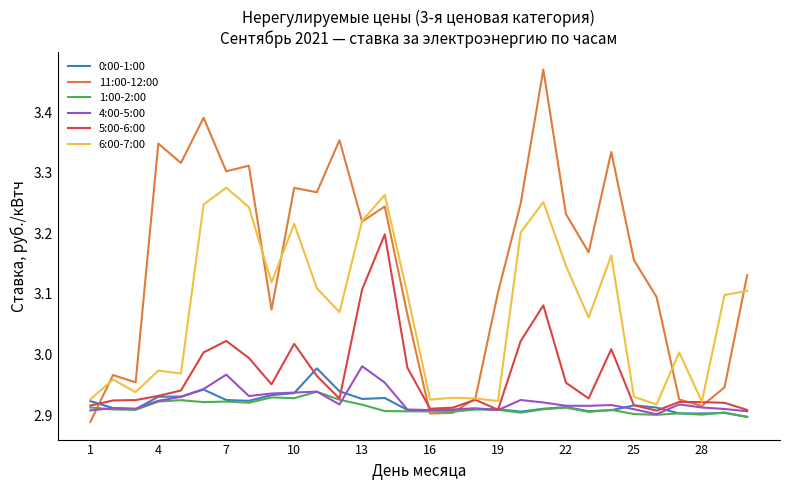

Which series has the largest total across all categories?

11:00-12:00